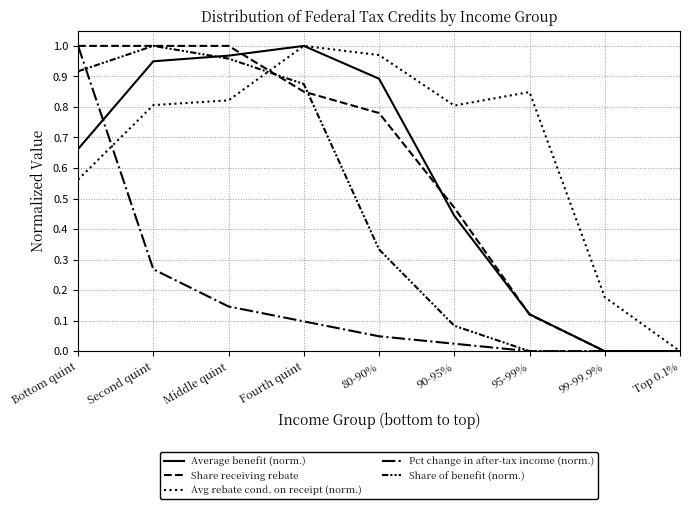

What is the sum of the Share receiving rebate values at Fourth quint and Middle quint?

1.9